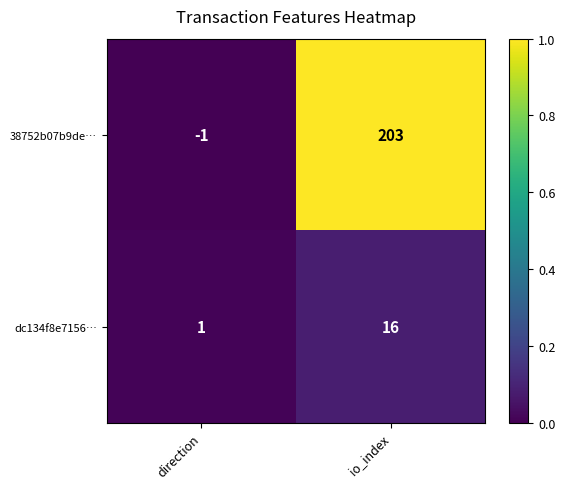

What is the spread (max minus min) of values at io_index?

187